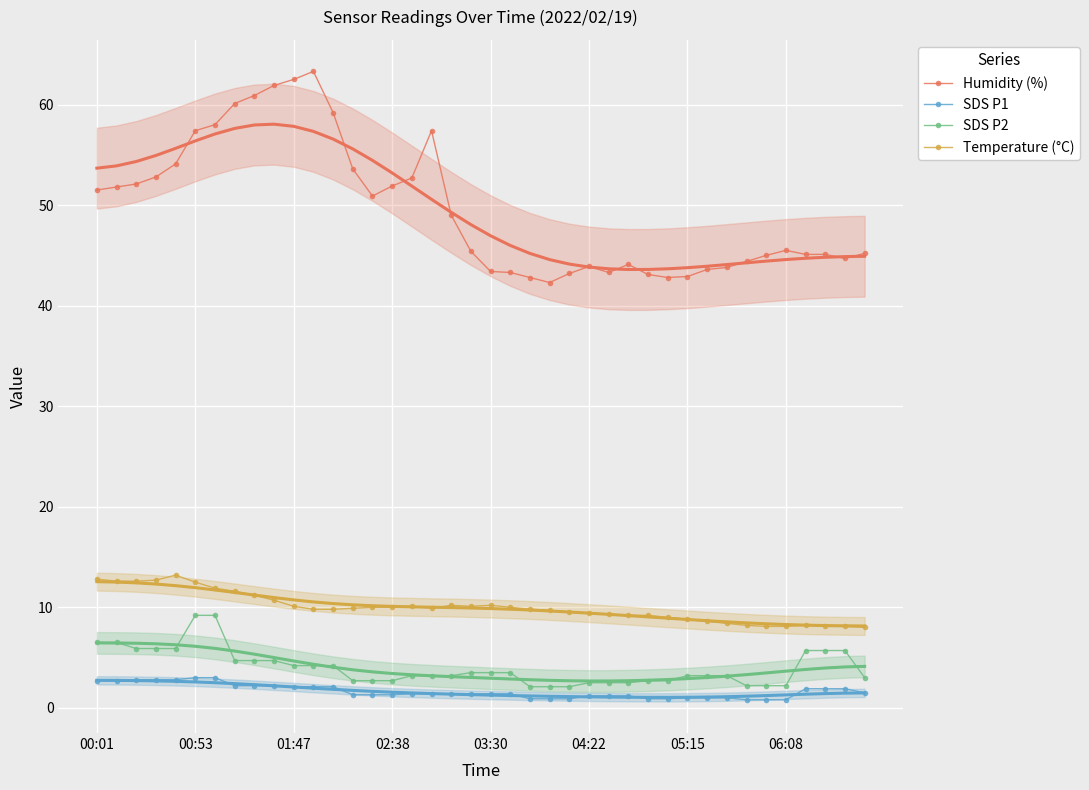

True or false: Temperature (°C) has more than 0 interior local peaks.

True